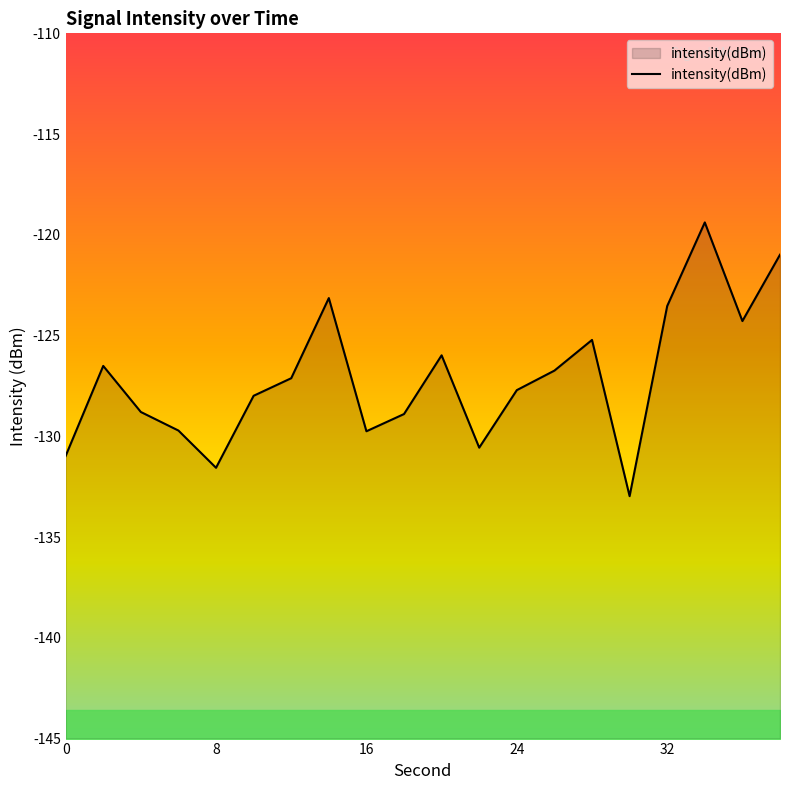

Reading right to left, extract all data points from this chart.

38=-121.0	36=-124.3	34=-119.4	32=-123.5	30=-133.0	28=-125.2	26=-126.7	24=-127.7	22=-130.6	20=-126.0	18=-128.9	16=-129.7	14=-123.1	12=-127.1	10=-128.0	8=-131.6	6=-129.7	4=-128.8	2=-126.5	0=-131.0